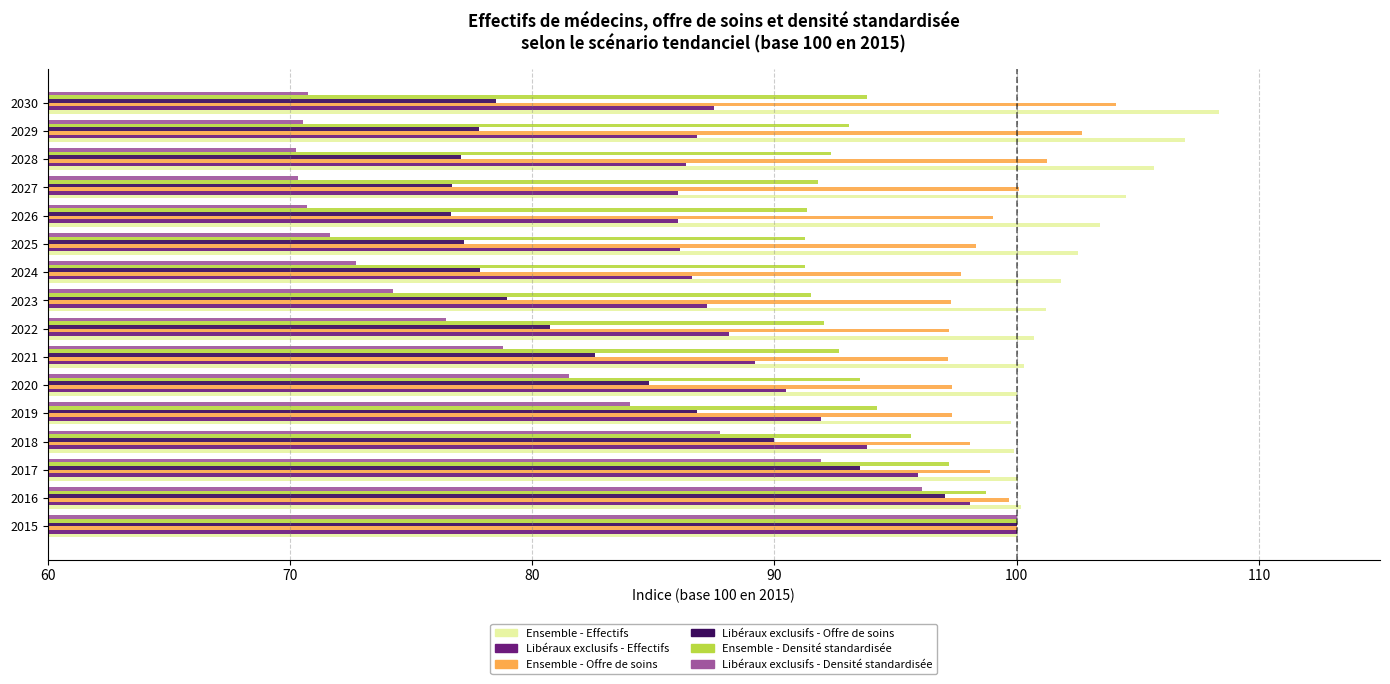

The value of Libéraux exclusifs - Effectifs at 2030 is 26.3. True or false?

False